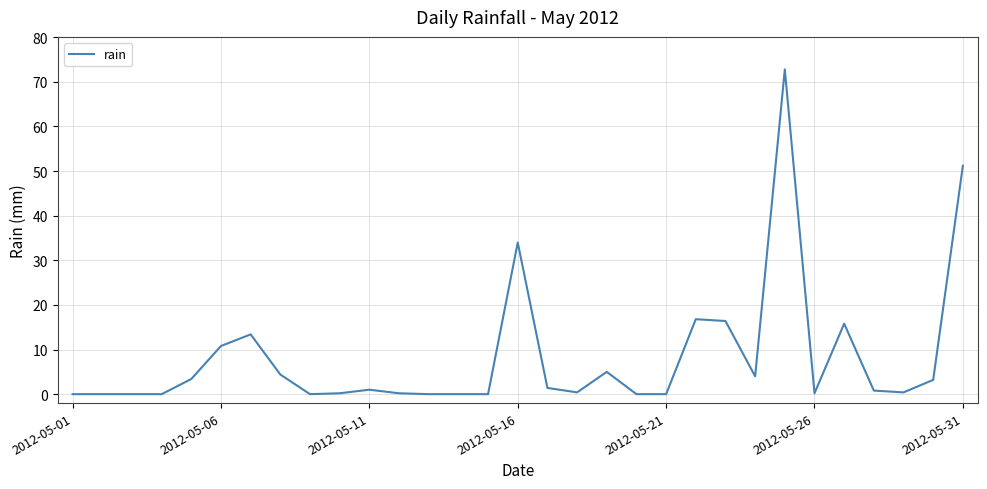

What is the greatest value displayed?

72.8